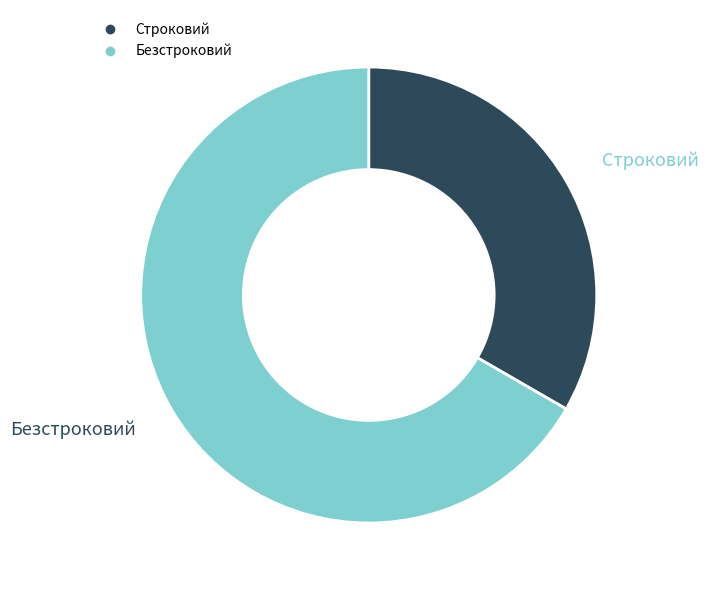

Count the number of slices in the pie.

2